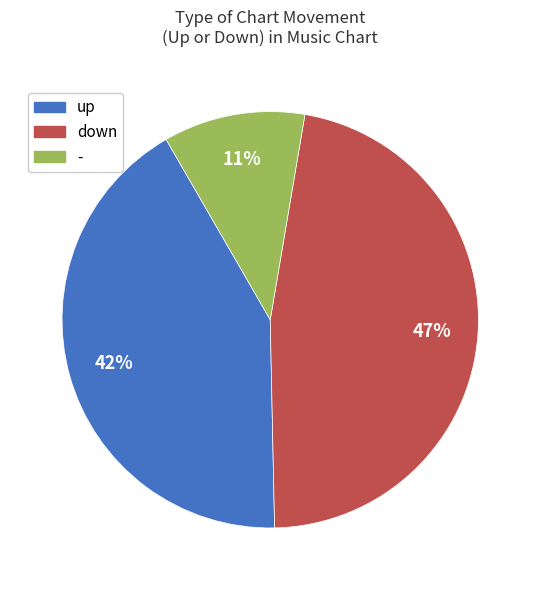

To the nearest percent, what is the combined percentage of up and -?

53%